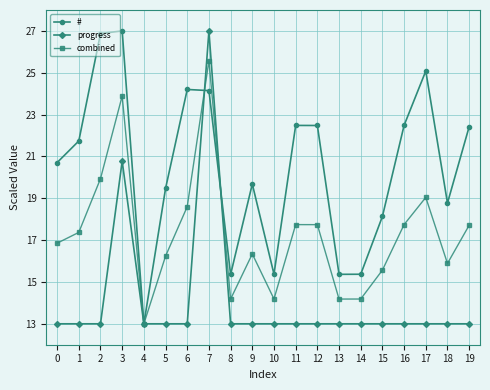

What is the smallest value displayed?

13.0